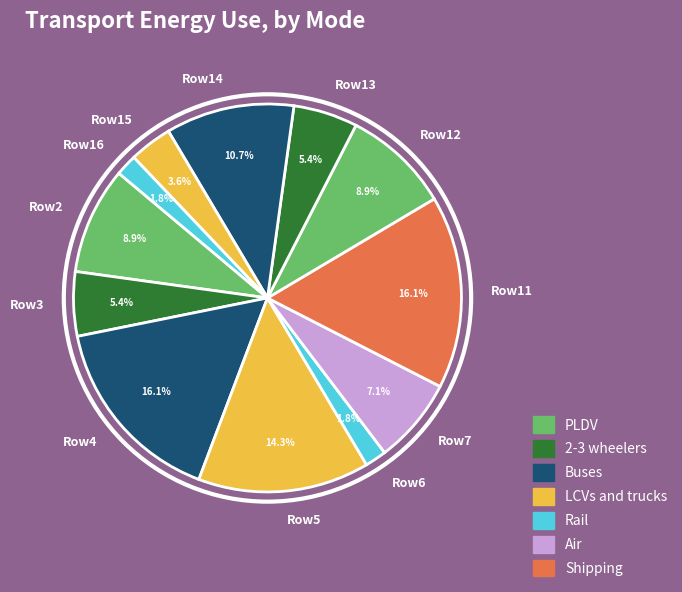

Count the number of slices in the pie.

12